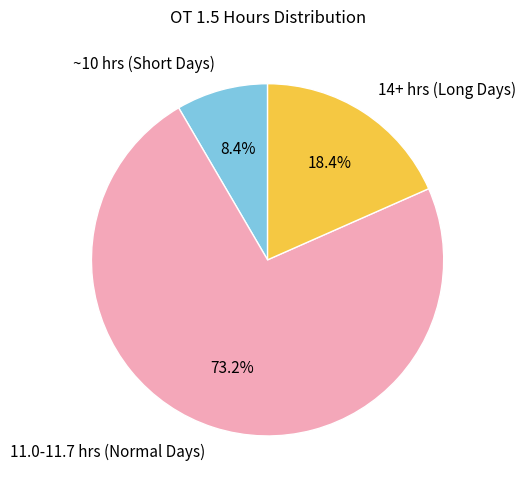

What is the smallest slice in the pie chart?

~10 hrs (Short Days)